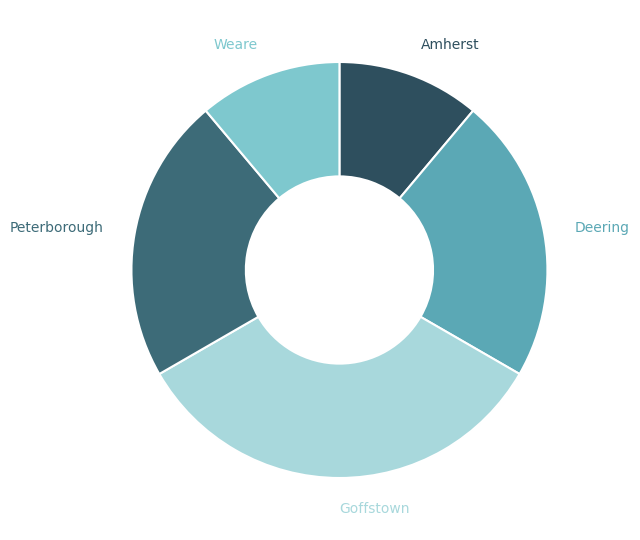

Is there any slice that represents more than half of the pie?

No